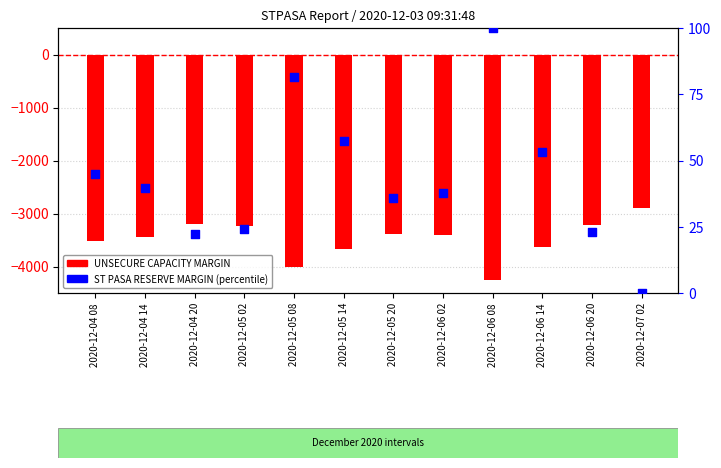

Which series has the largest Y range (max minus min)?

UNSECURE CAPACITY MARGIN